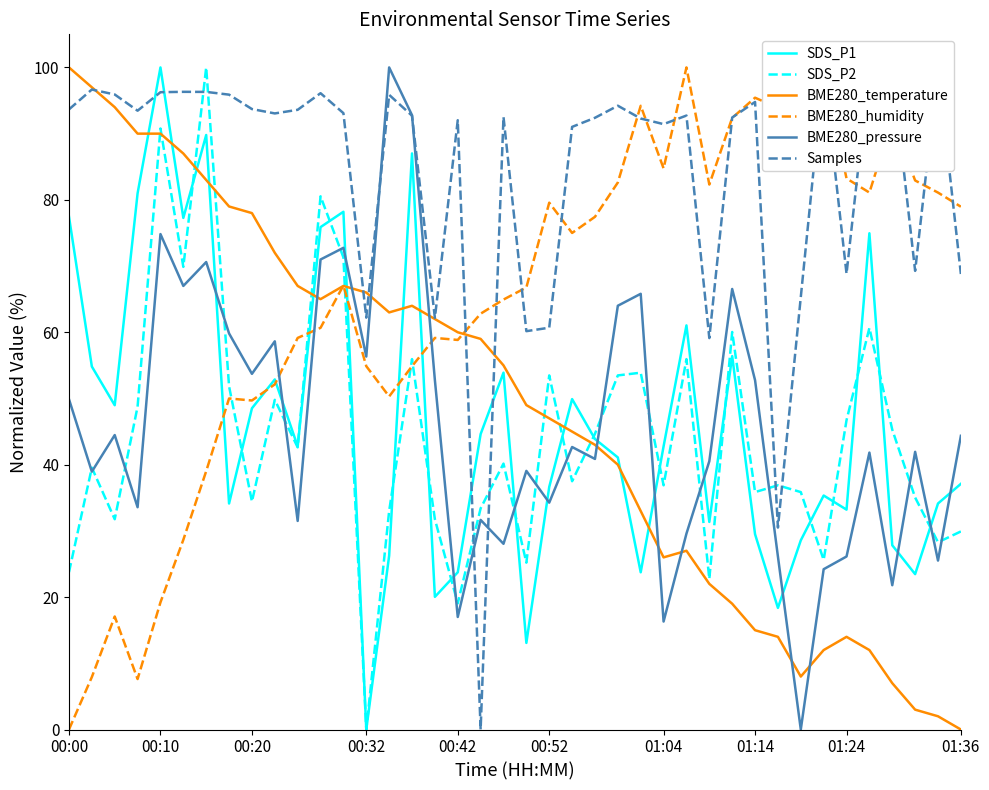

What is the difference between the maximum and minimum values in the BME280_pressure series?

100.0